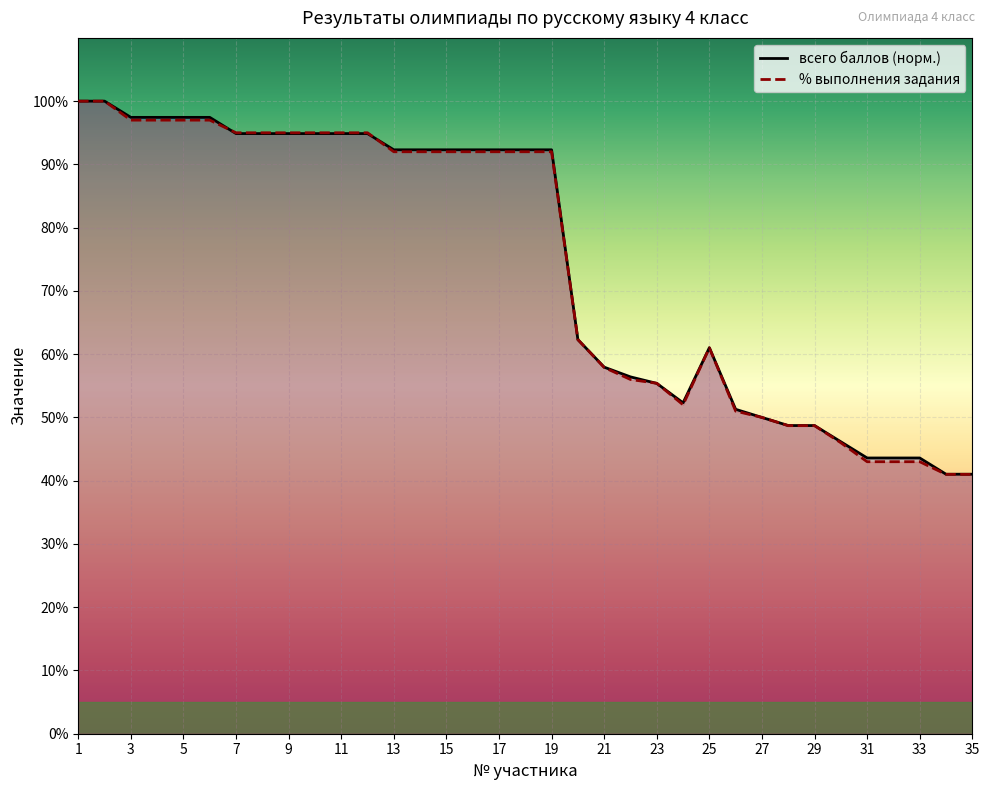

Reading left to right, what are all the values shown in this chart?

всего баллов (норм.): 1.0	1.0	1.0	1.0	1.0	1.0	0.9	0.9	0.9	0.9	0.9	0.9	0.9	0.9	0.9	0.9	0.9	0.9	0.9	0.6	0.6	0.6	0.6	0.5	0.6	0.5	0.5	0.5	0.5	0.5	0.4	0.4	0.4	0.4	0.4
% выполнения задания: 1.0	1.0	1.0	1.0	1.0	1.0	0.9	0.9	0.9	0.9	0.9	0.9	0.9	0.9	0.9	0.9	0.9	0.9	0.9	0.6	0.6	0.6	0.6	0.5	0.6	0.5	0.5	0.5	0.5	0.5	0.4	0.4	0.4	0.4	0.4